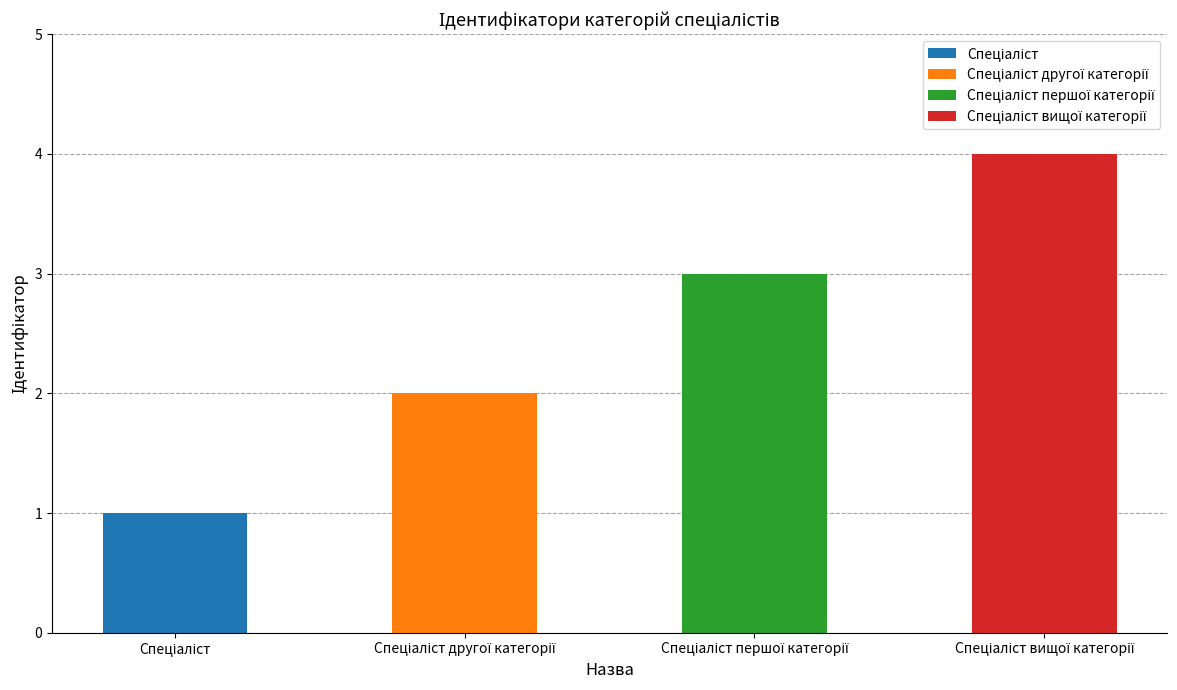

What value does the data have at Спеціаліст?

1